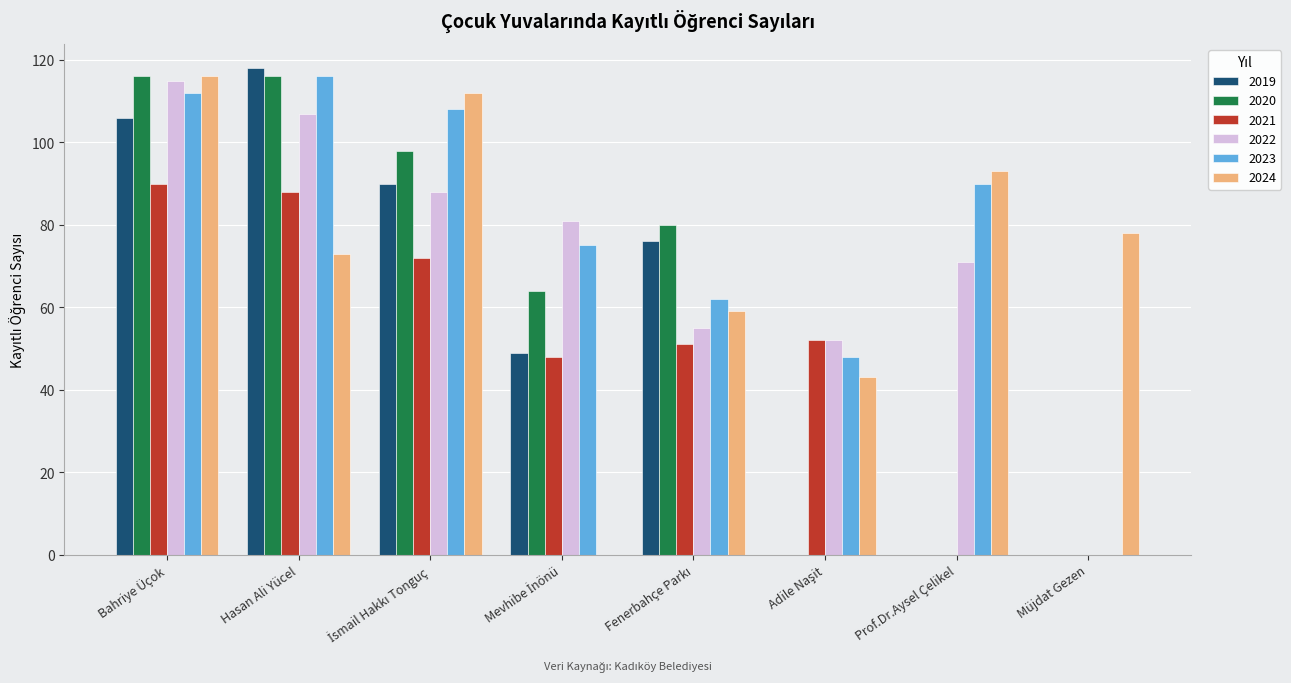

What are all the series names shown in the legend?

2019, 2020, 2021, 2022, 2023, 2024